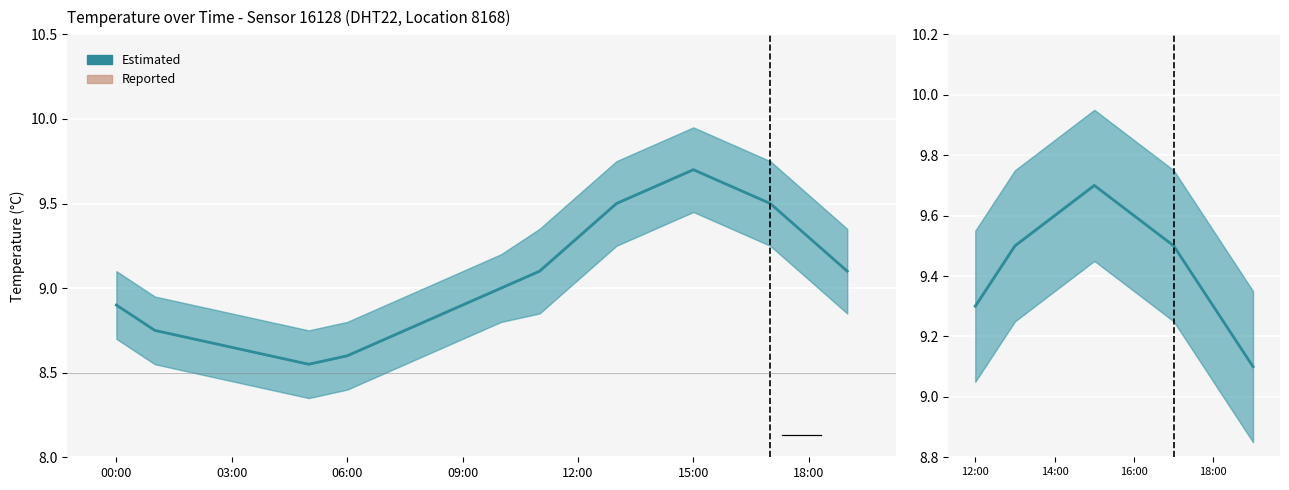

Which series has the largest range (max minus min)?

Estimated (Temperature)